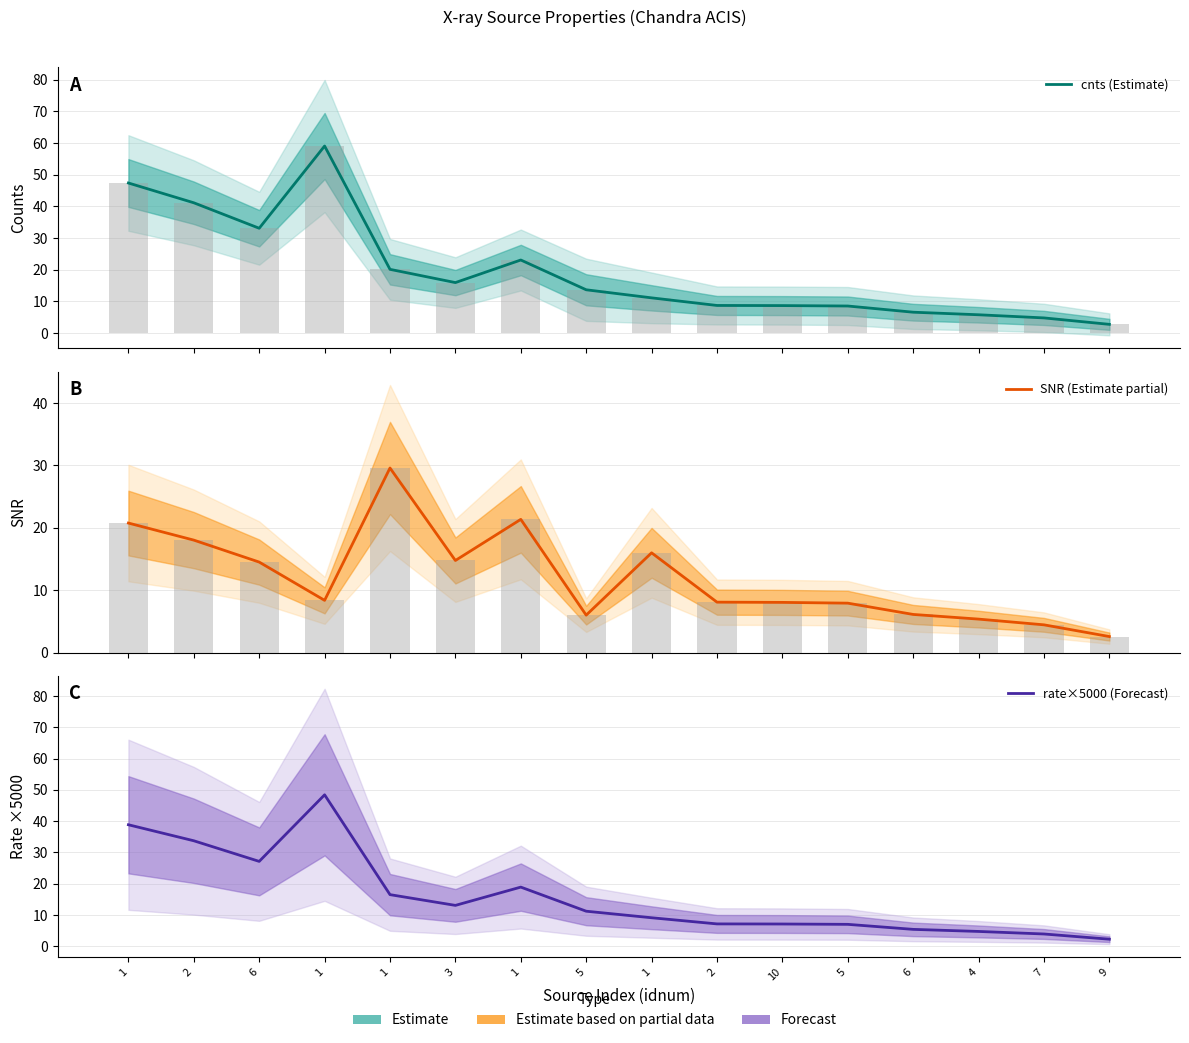

Rank the categories by SNR (Estimate partial) value from lowest to highest.

9, 7, 4, 5, 6, 5, 10, 2, 1, 6, 3, 1, 2, 1, 1, 1